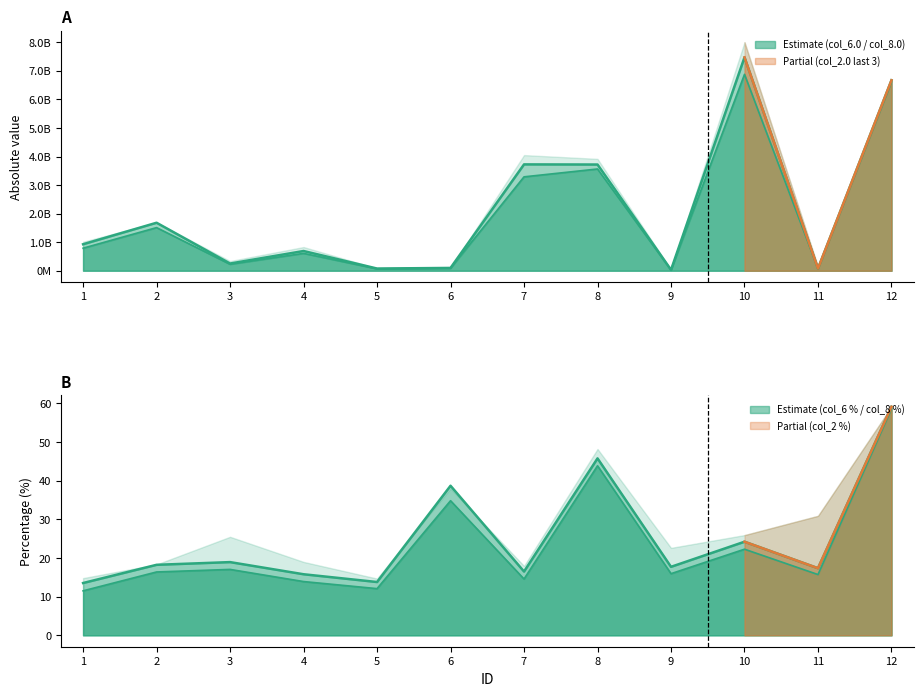

At which category is the sum across all series the highest?

10